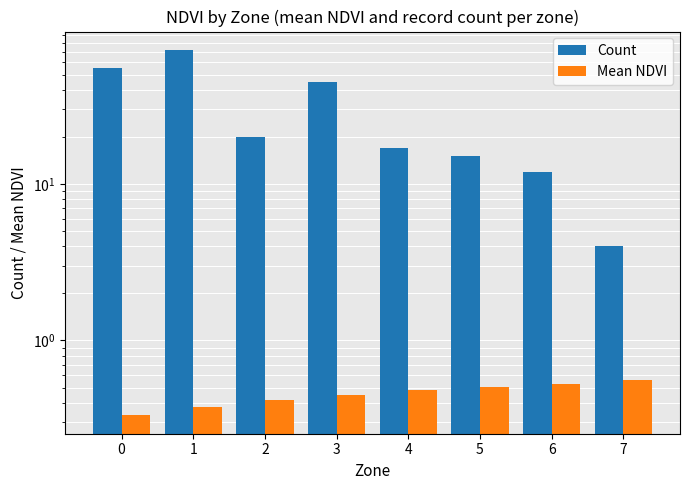

Between 4 and 7, which series saw the biggest shift?

Count